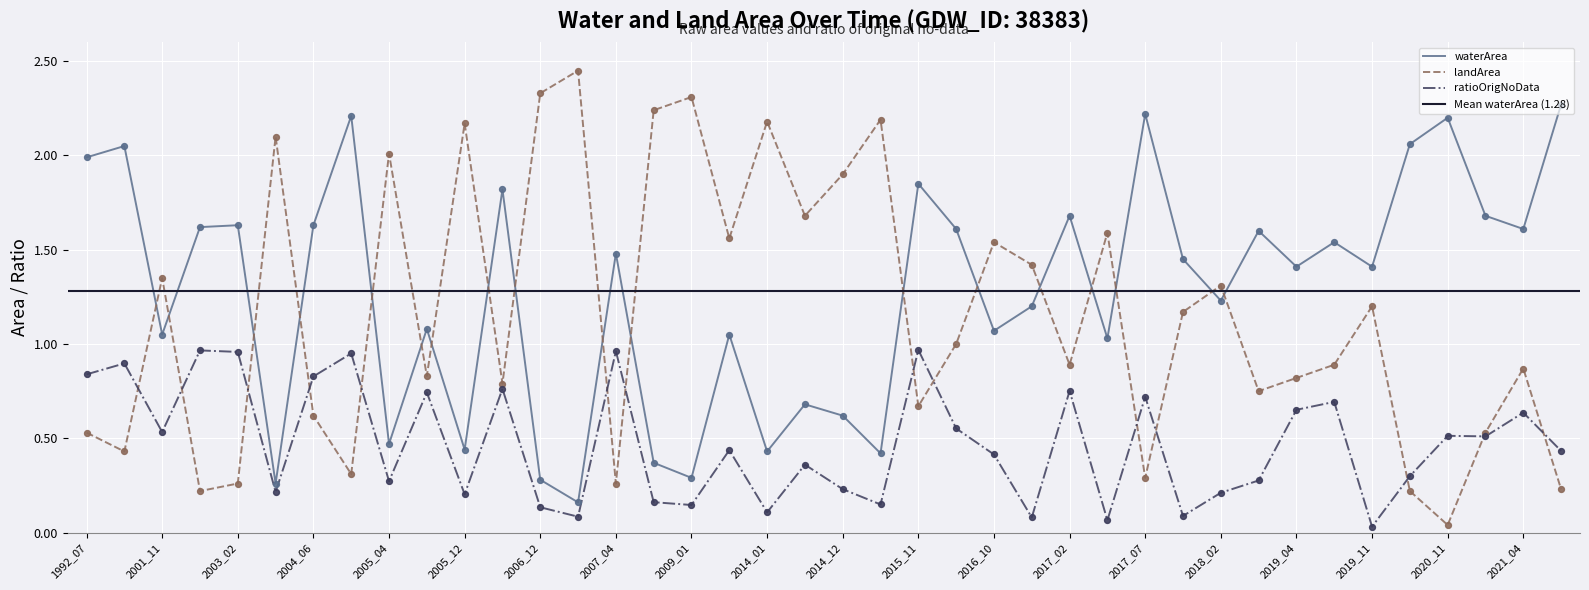

At which category is the sum across all series the highest?

2015_11